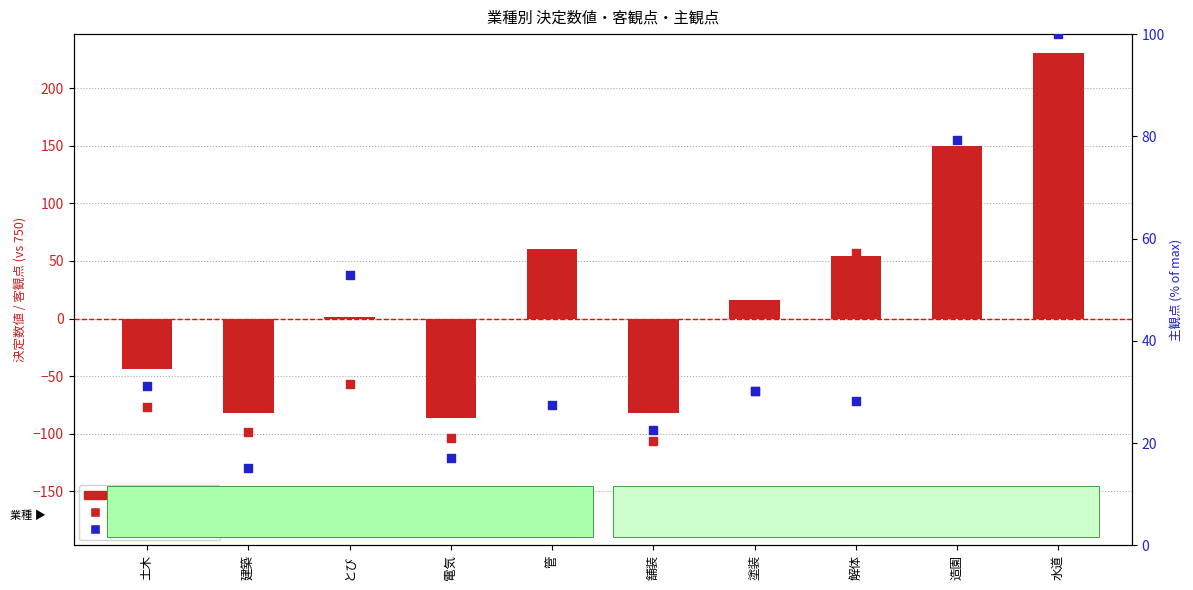

Which series has the largest total across all categories?

主観点 (percentile-like)